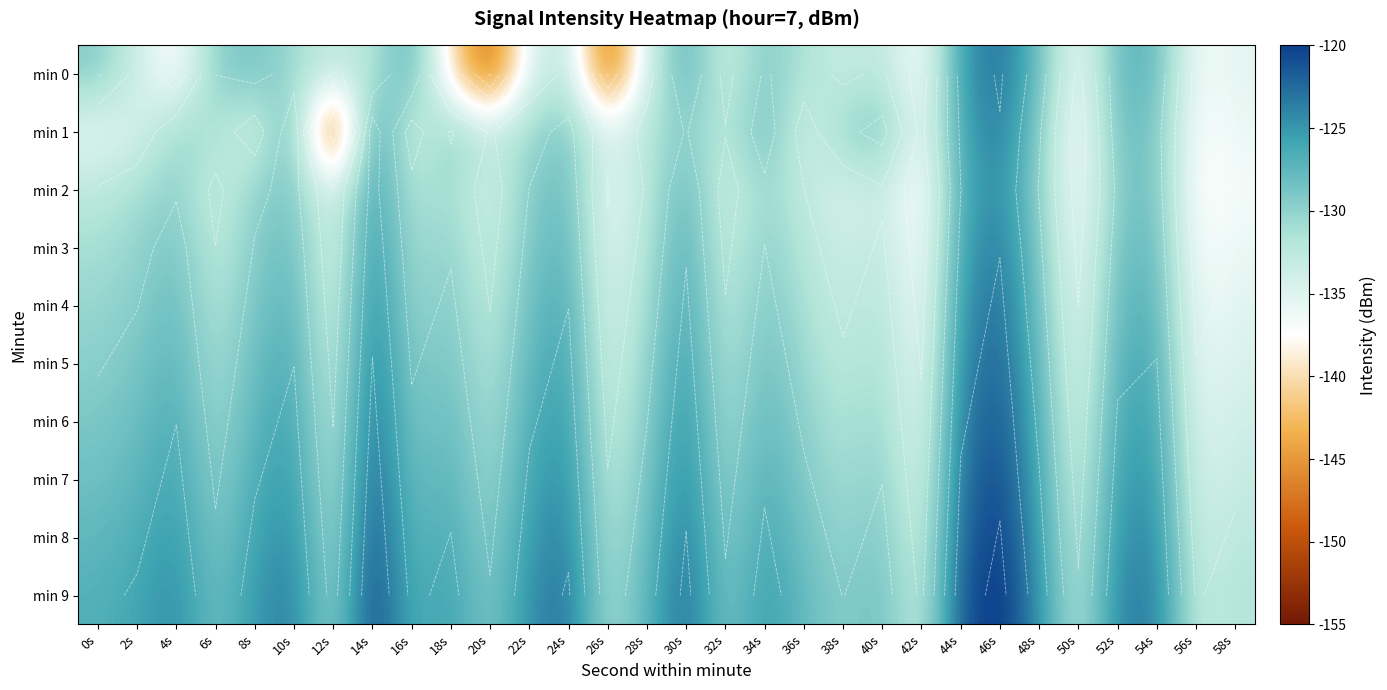

What is the difference between the maximum and minimum values in the min 2 series?

14.1